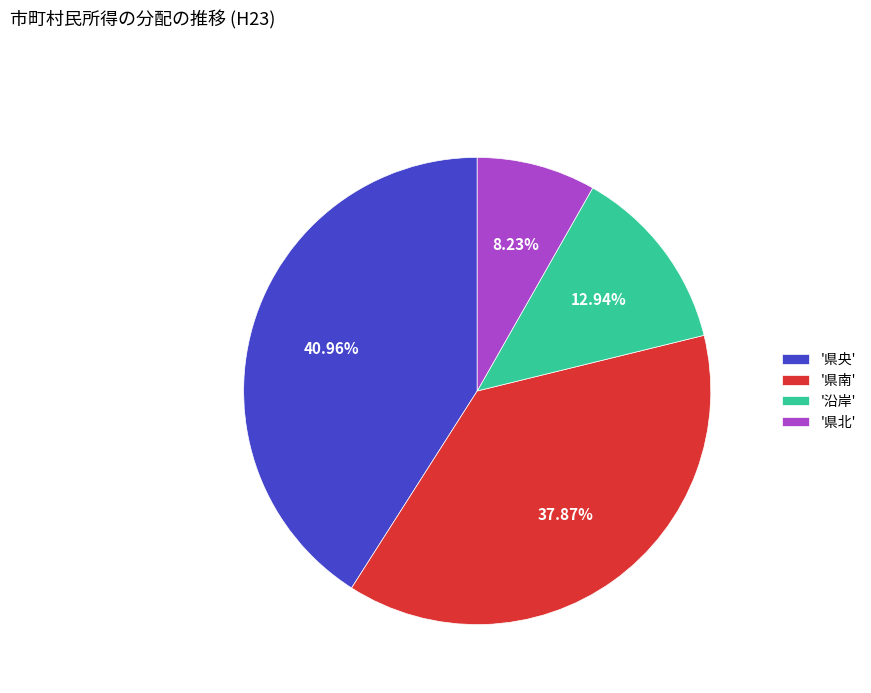

How many slices are in this pie chart?

4